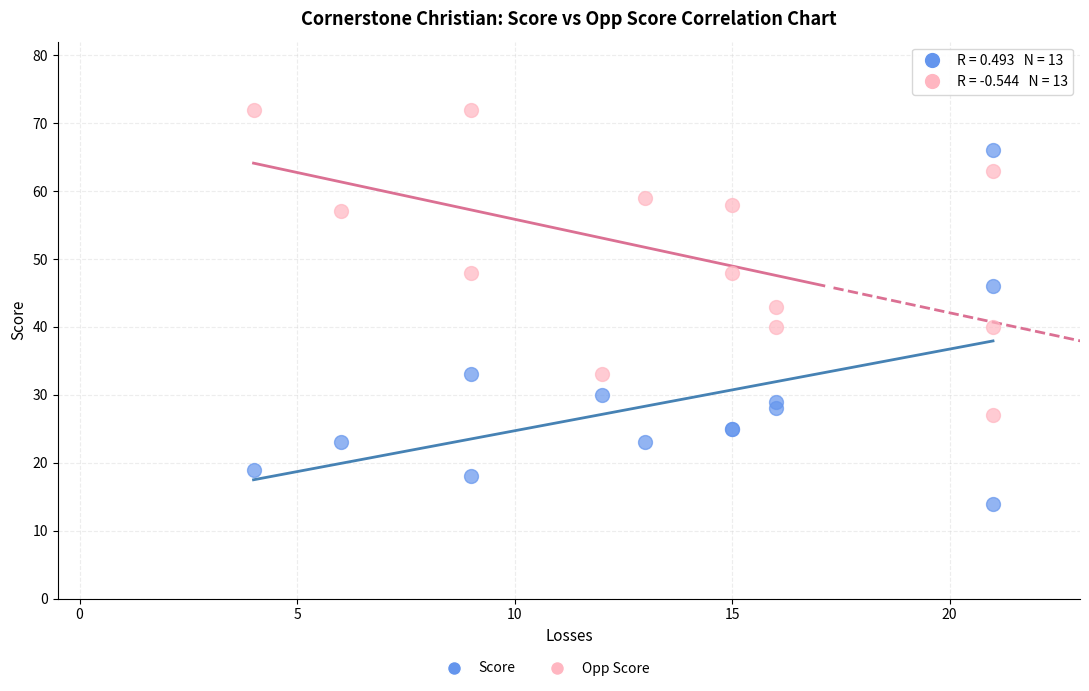

Which series contains the lowest Y value?

Score